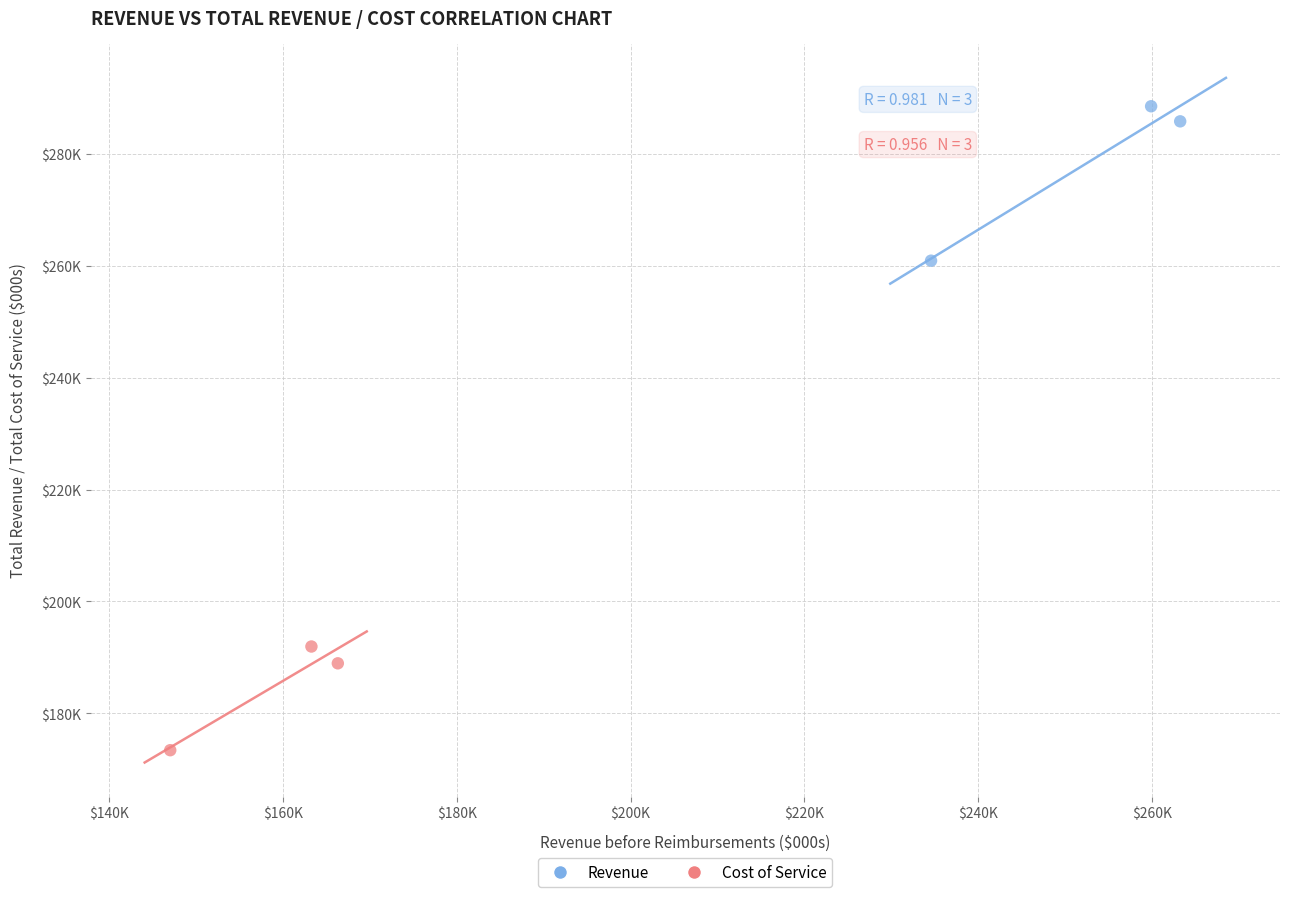

What are all the series names shown in the legend?

Revenue, Cost of Service